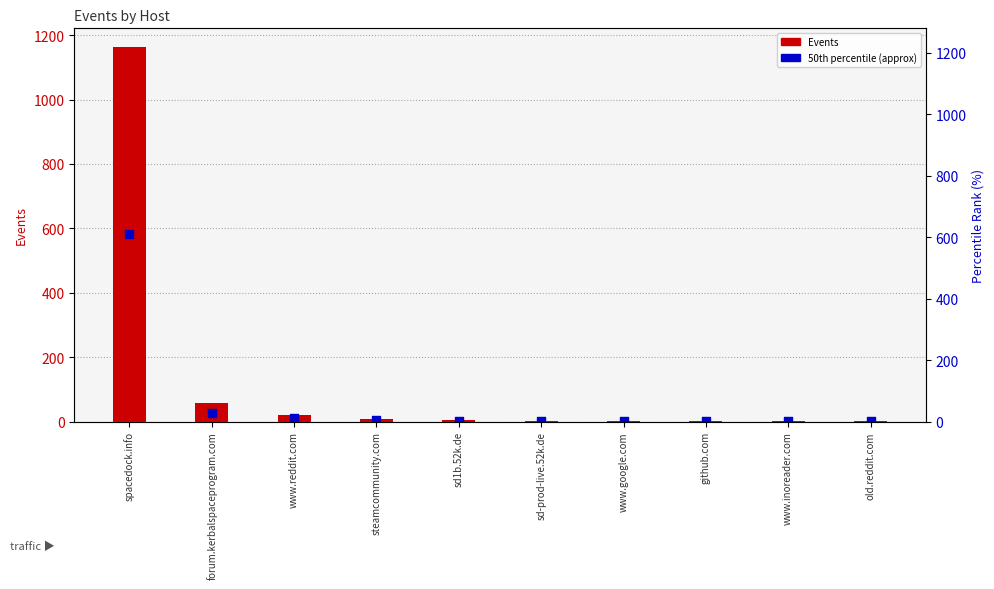

Which series reaches the minimum Y coordinate?

50th percentile (approx)